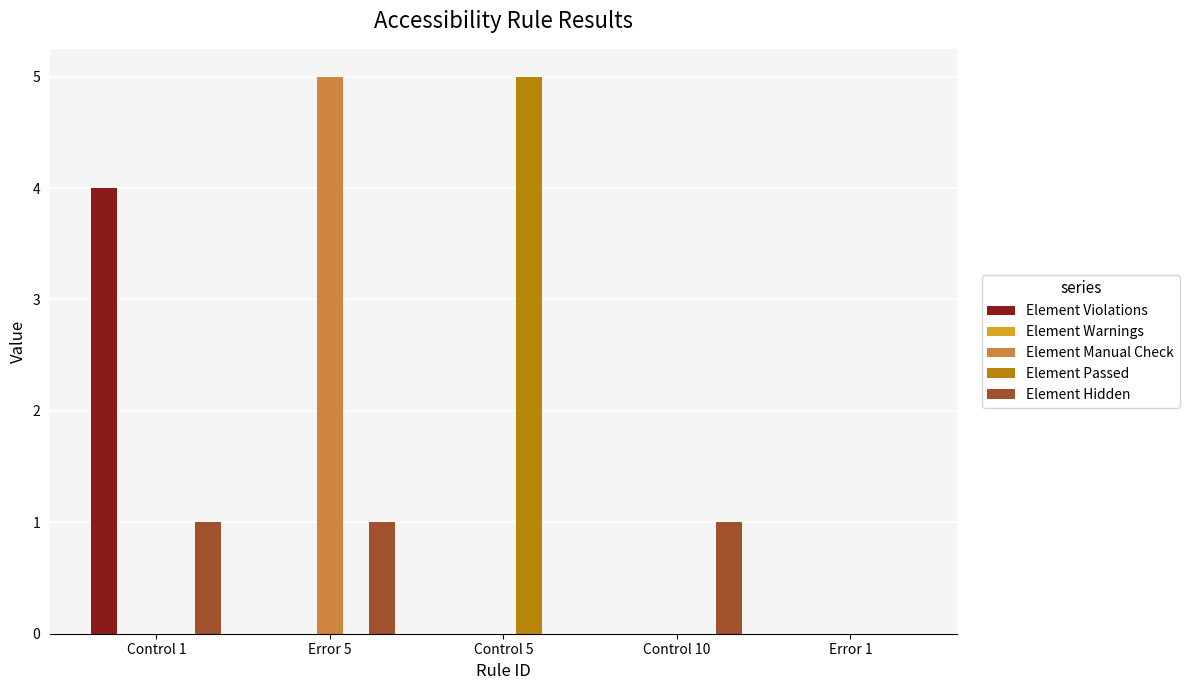

At which category is the sum across all series the highest?

Error 5